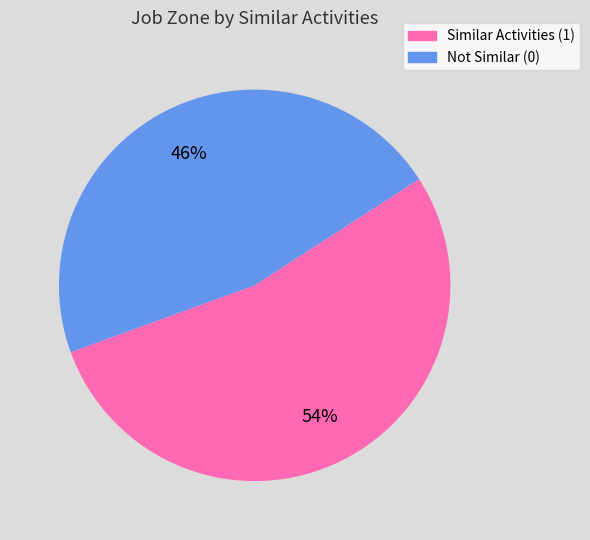

To the nearest percent, what is the average slice percentage?

50%